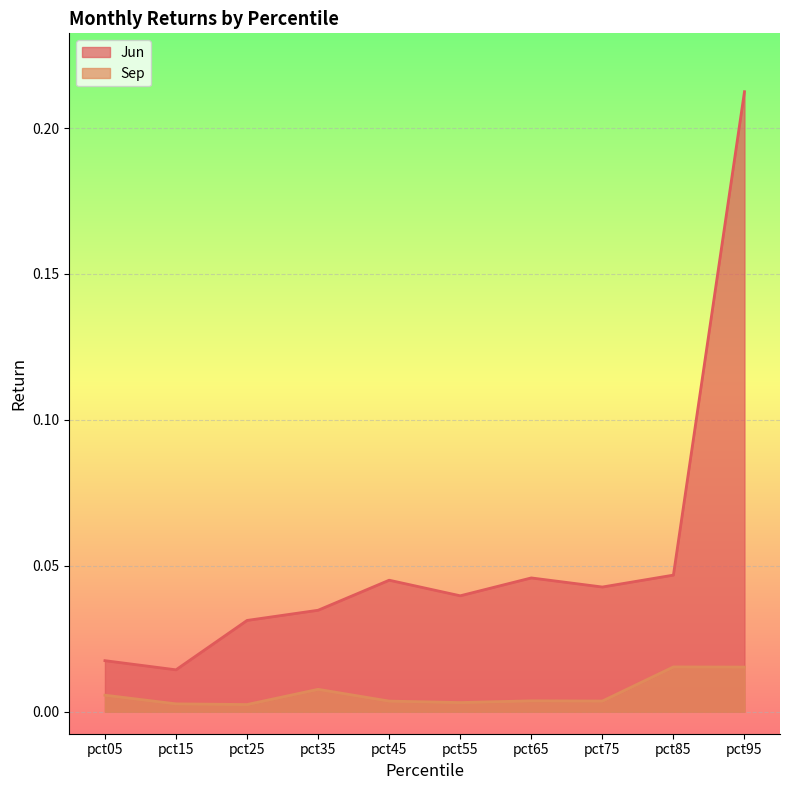

True or false: Sep and Jun intersect in this chart.

False